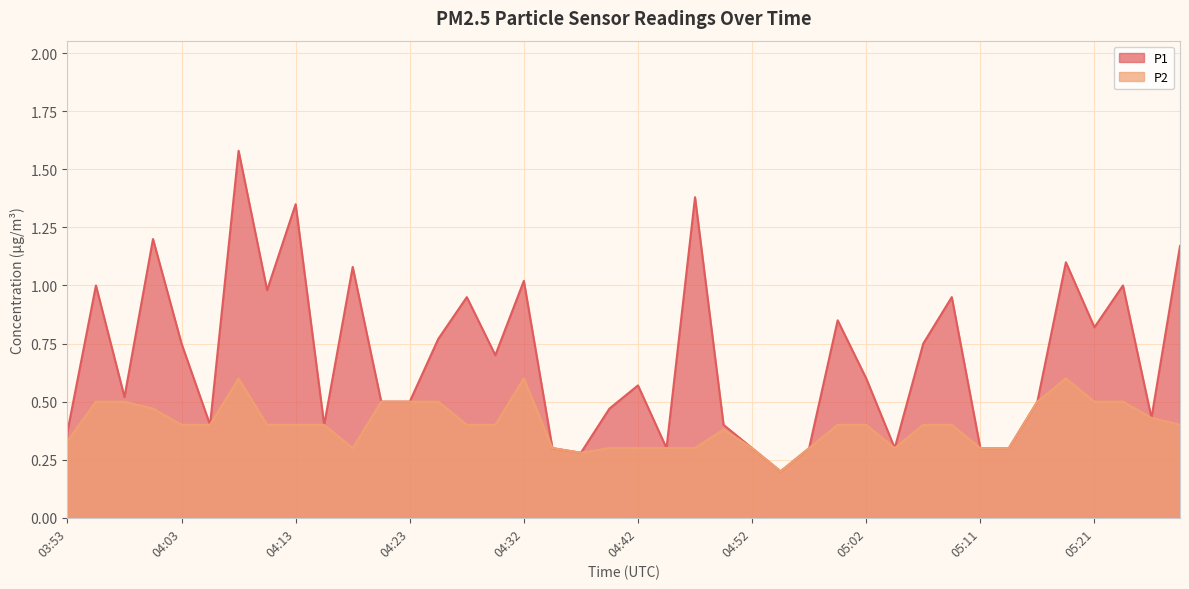

True or false: P1 and P2 cross at least once.

False